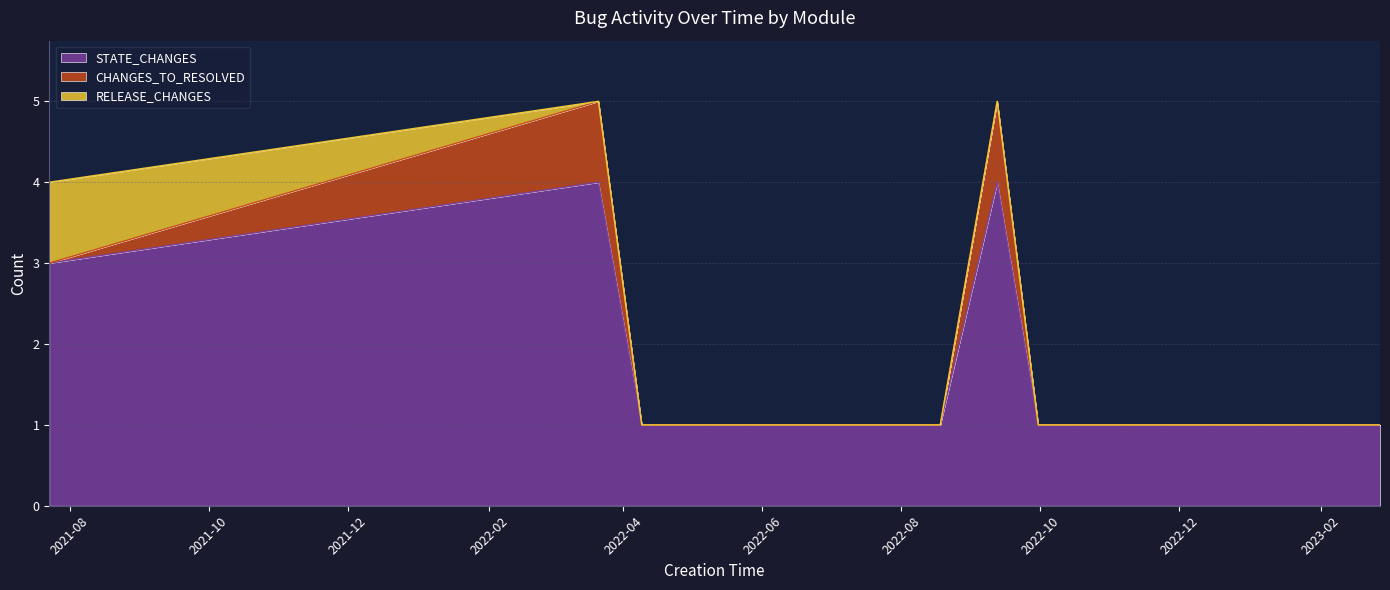

Is it true that RELEASE_CHANGES equals 1 at 2021-07-23?

True